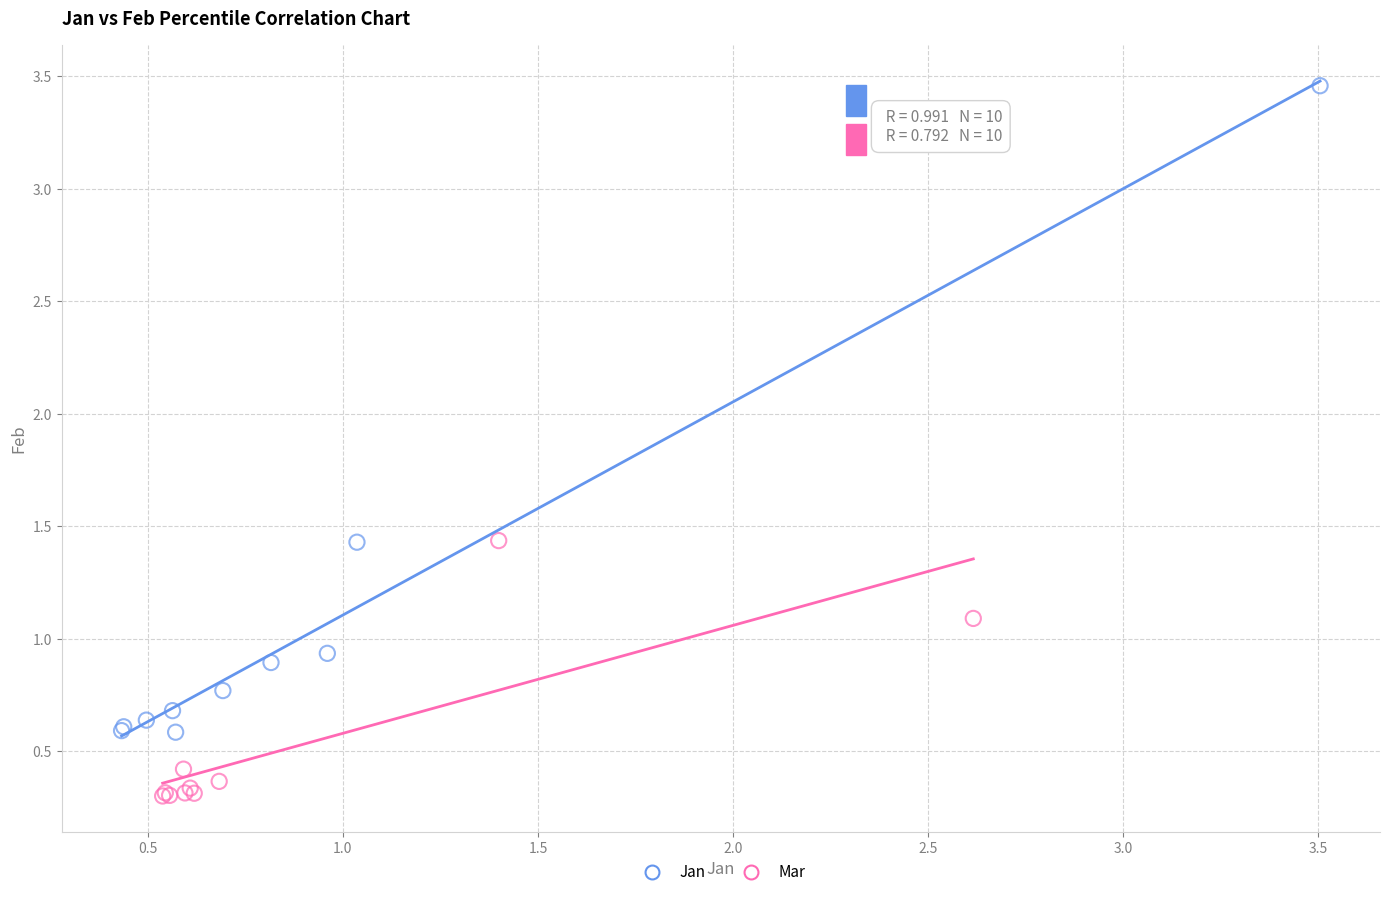

Which series contains the highest Y value?

Jan